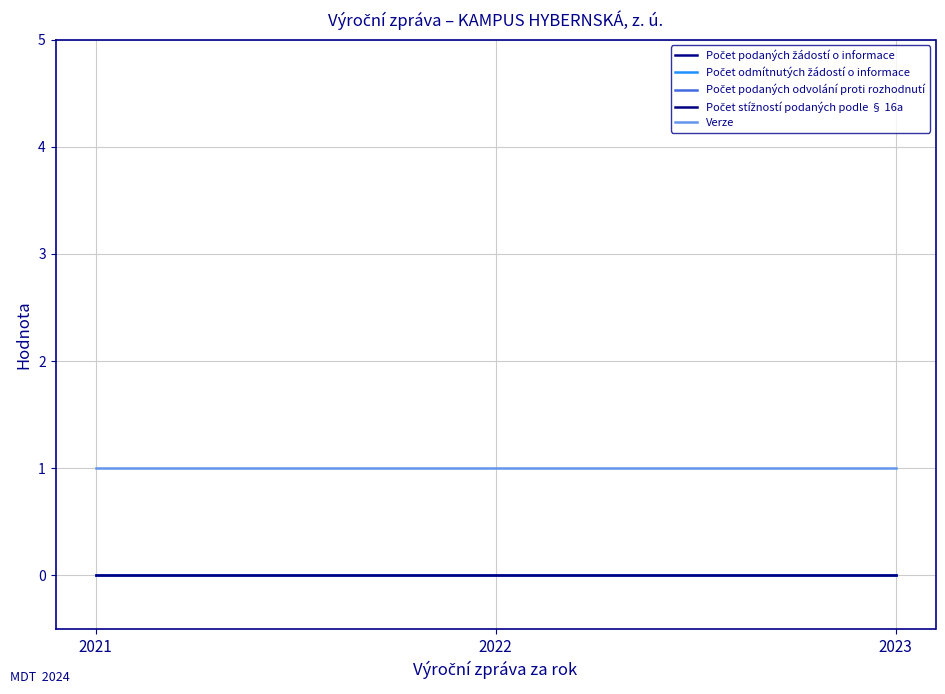

Does the chart display data point markers on the line(s)?

No